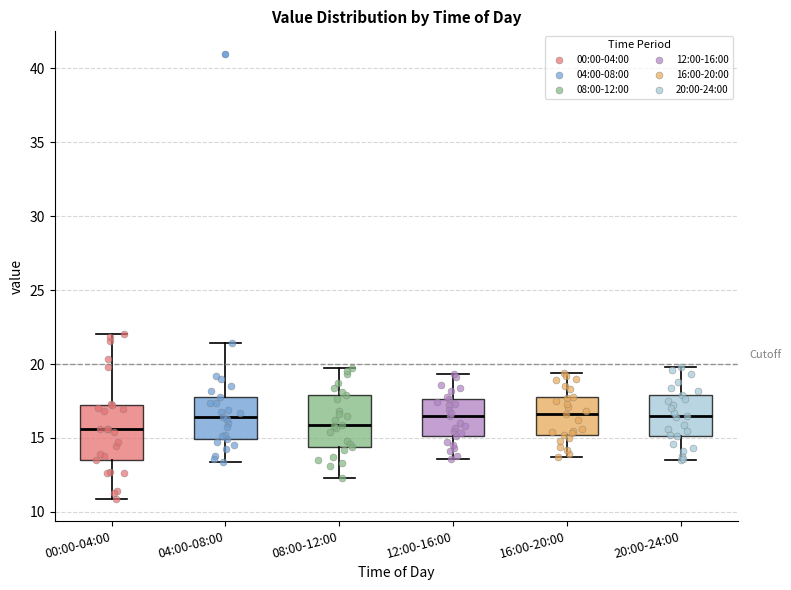

Where does the upper whisker of the box for 08:00-12:00 end on the y-axis? The values are not printed on the chart, so give them approximately, as read against the axis.

19.5